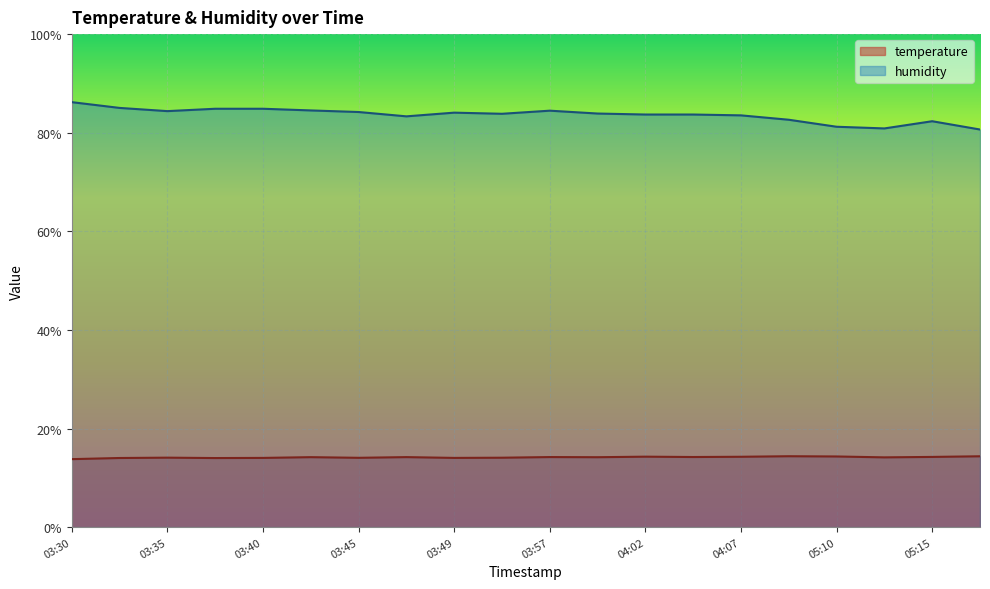

What is the difference between the temperature values at 03:40 and 04:07?

0.2